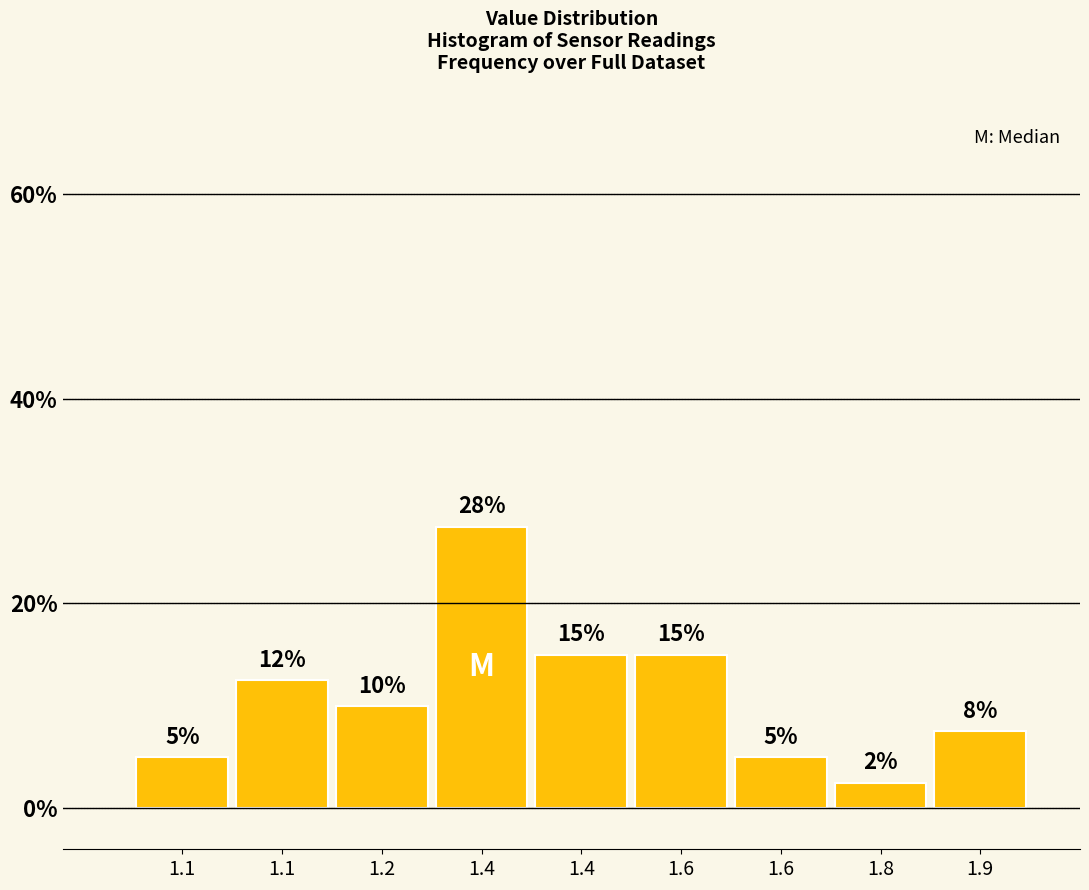

Does the chart contain any negative values?

No